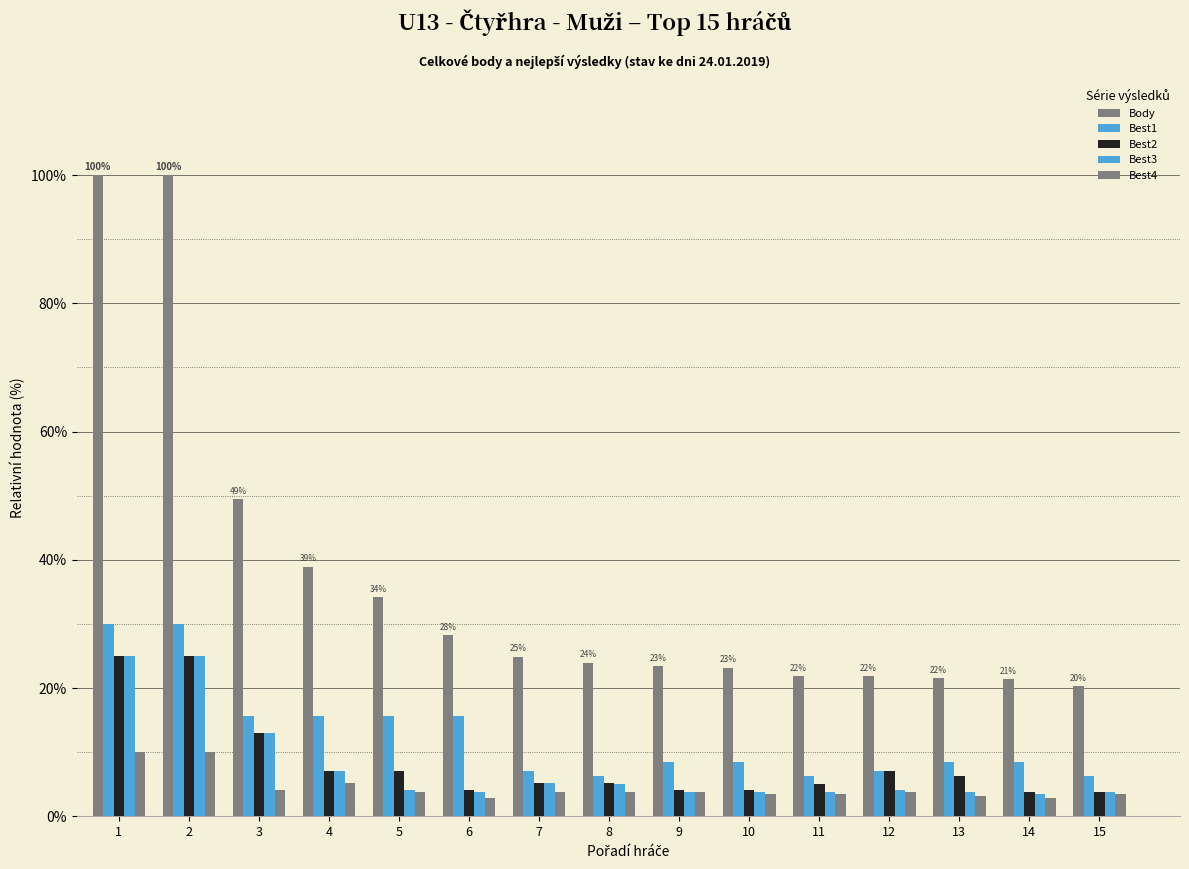

Rank the series by their maximum value, from lowest to highest.

Best4, Best2, Best3, Best1, Body